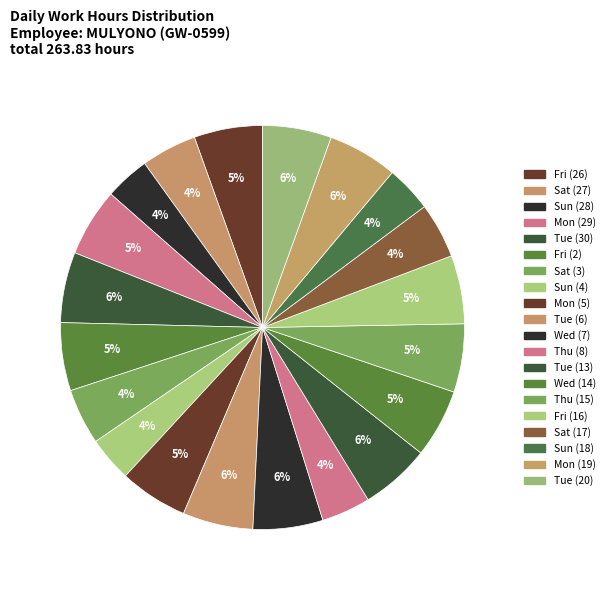

Count the number of slices in the pie.

20